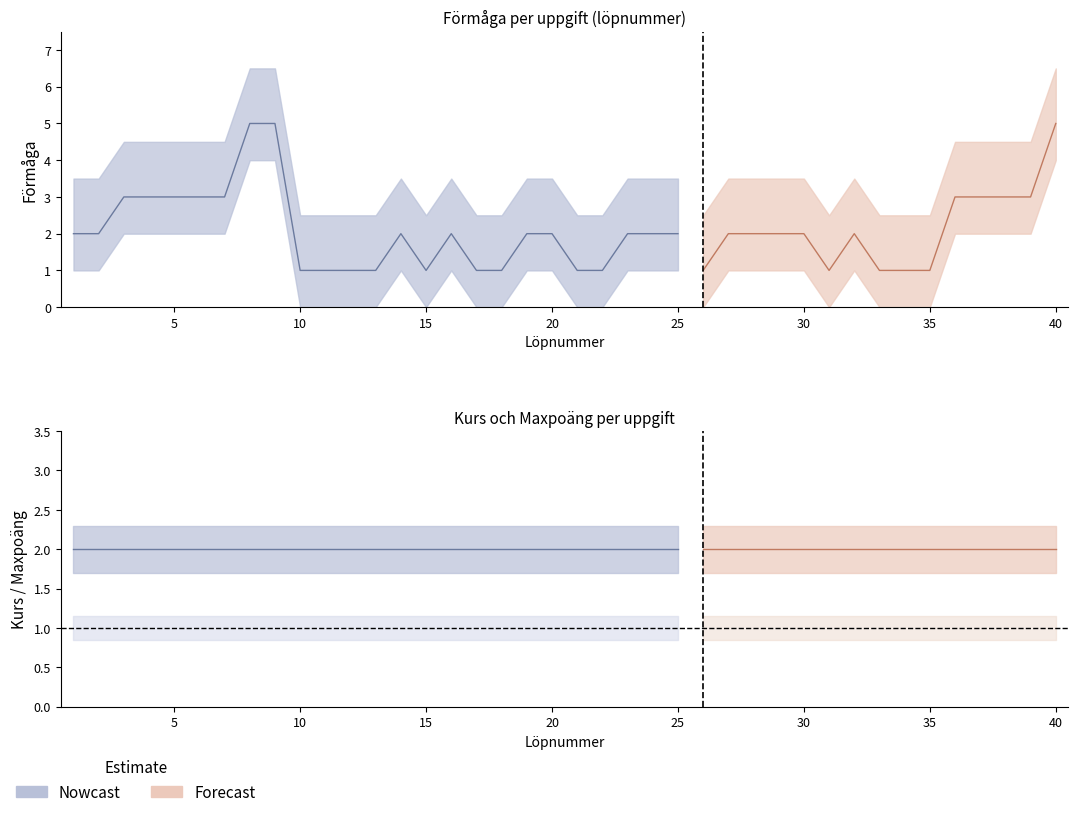

Between 8 and 14, which series saw the biggest shift?

Förmåga